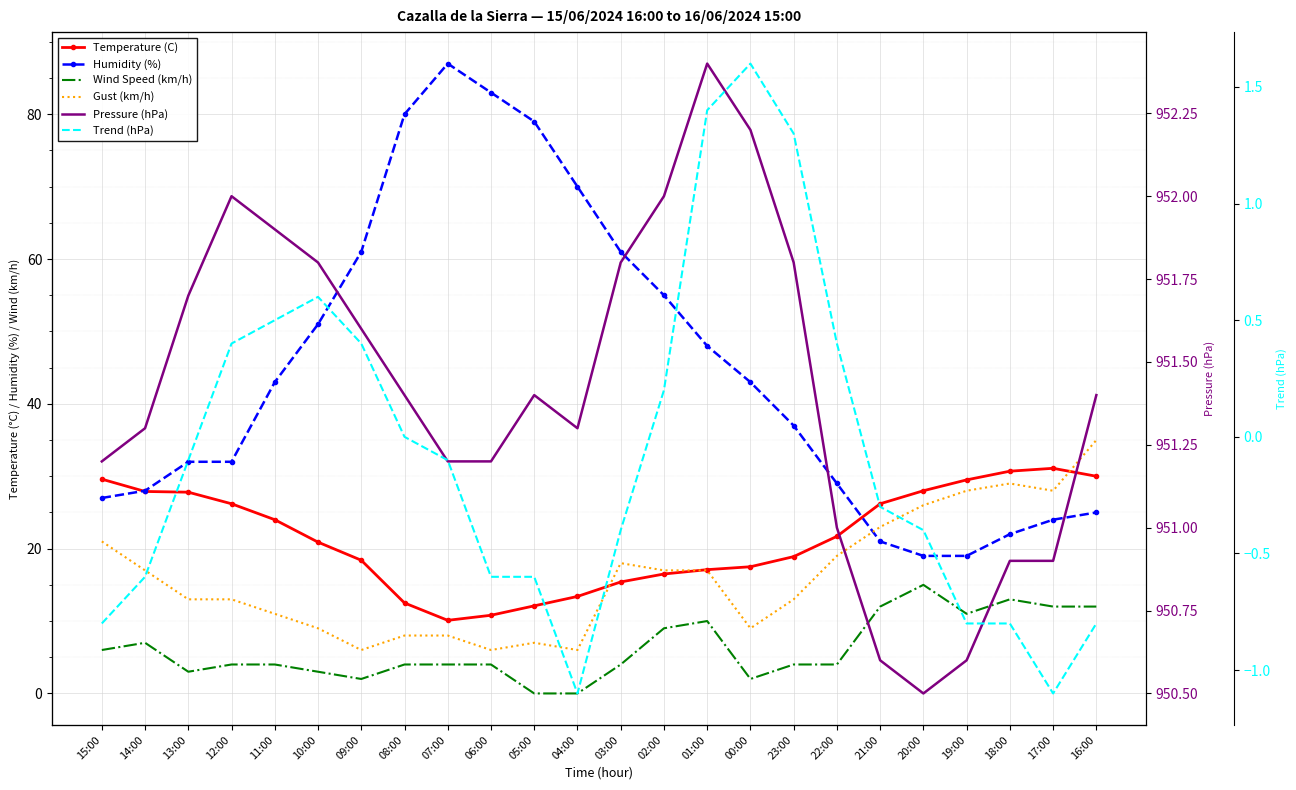

What is the total value across all series at 13:00?

1027.4